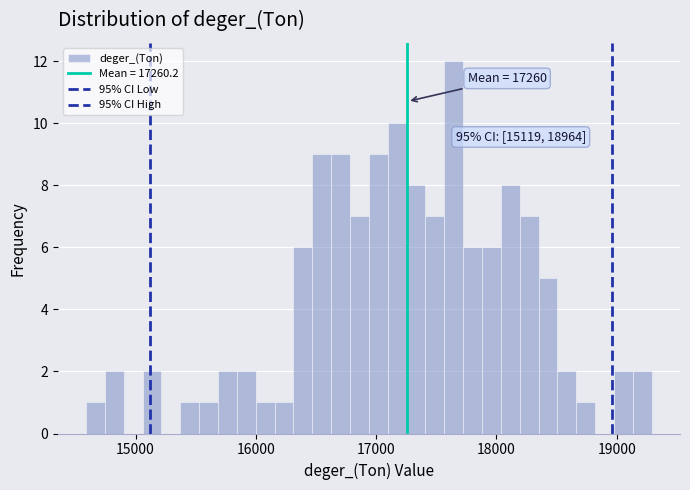

Read against the x-axis, roughly where is the centre of the tallest bar?

17600